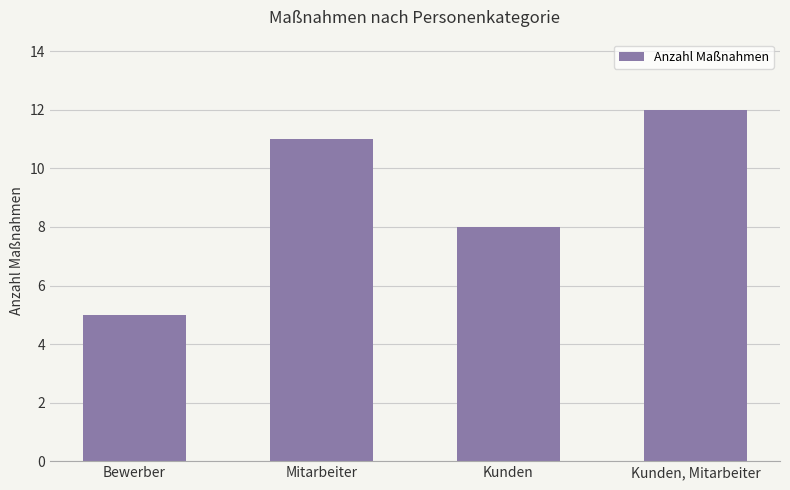

Rank the categories by value from highest to lowest.

Kunden, Mitarbeiter, Mitarbeiter, Kunden, Bewerber